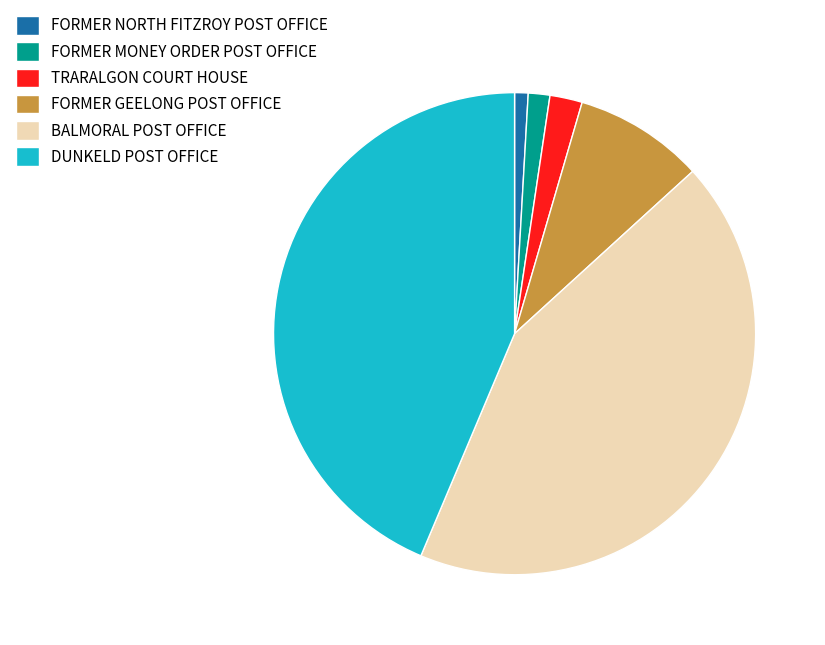

How many slices are in this pie chart?

6